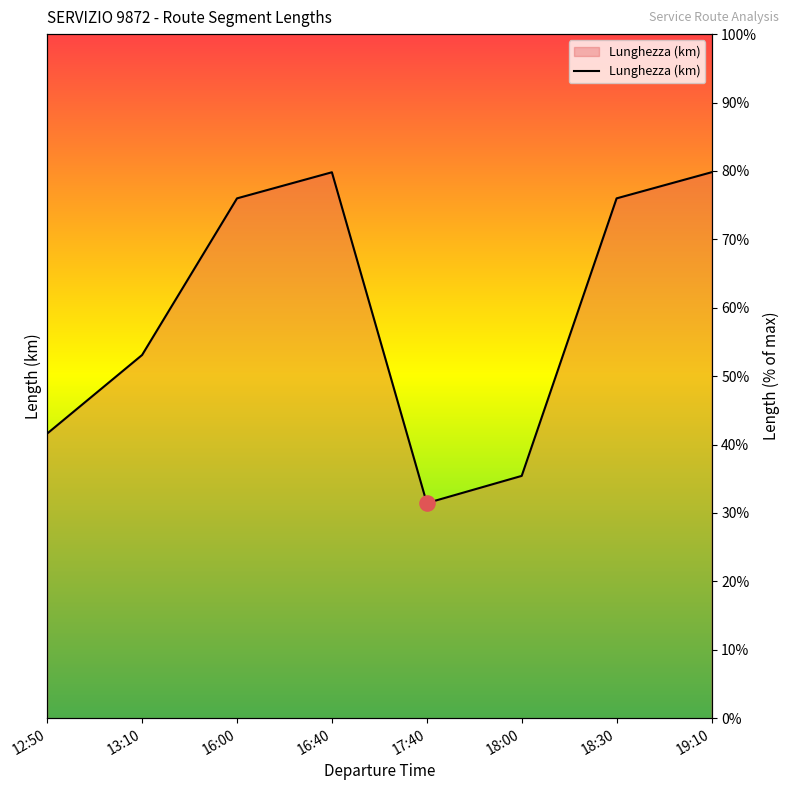

Approximately how many times larger is the value at 17:40 compared to 12:50?

0.8